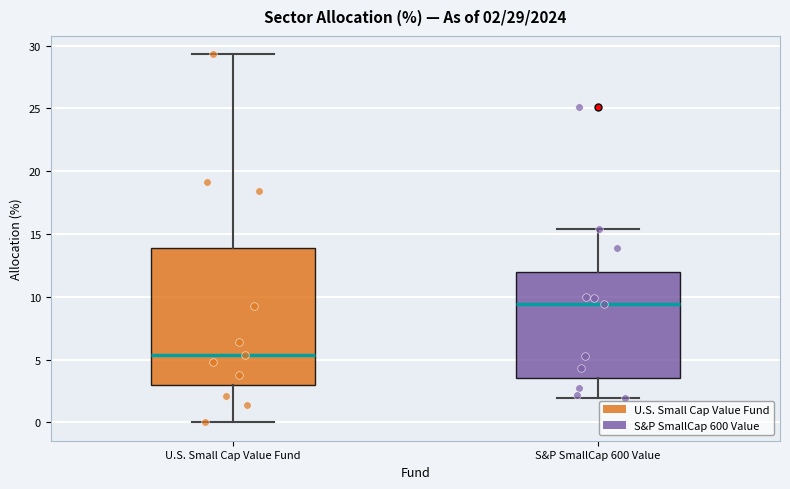

Which box's median line is the highest?

S&P SmallCap 600 Value